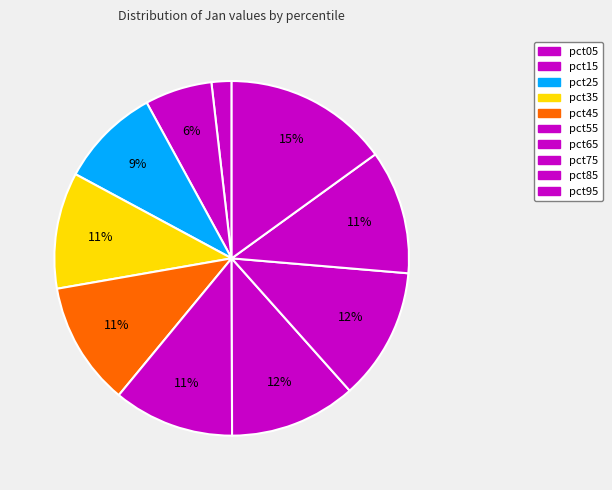

To the nearest percent, what is the average slice percentage?

10%